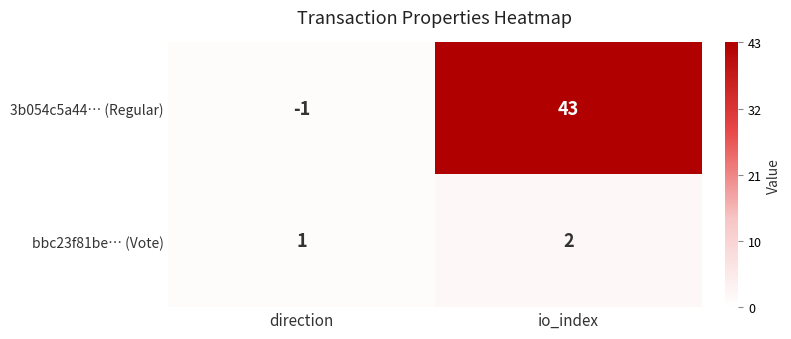

Count the number of categories in the chart.

2